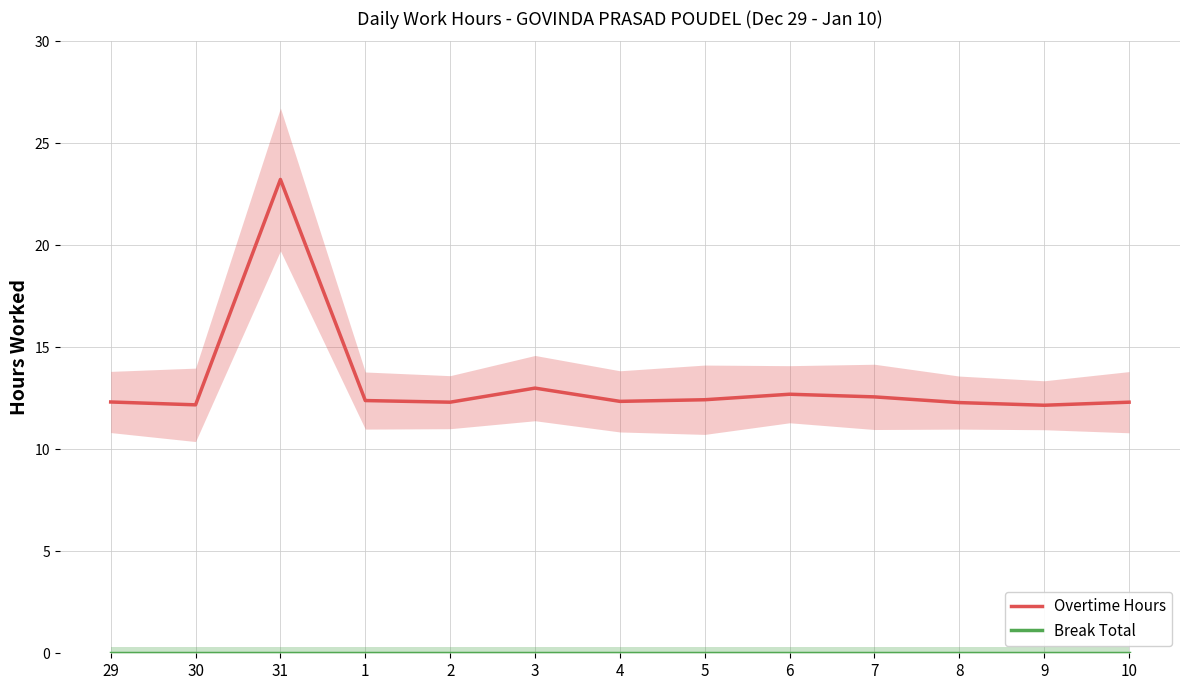

Where is the first local minimum for Overtime Hours?

30